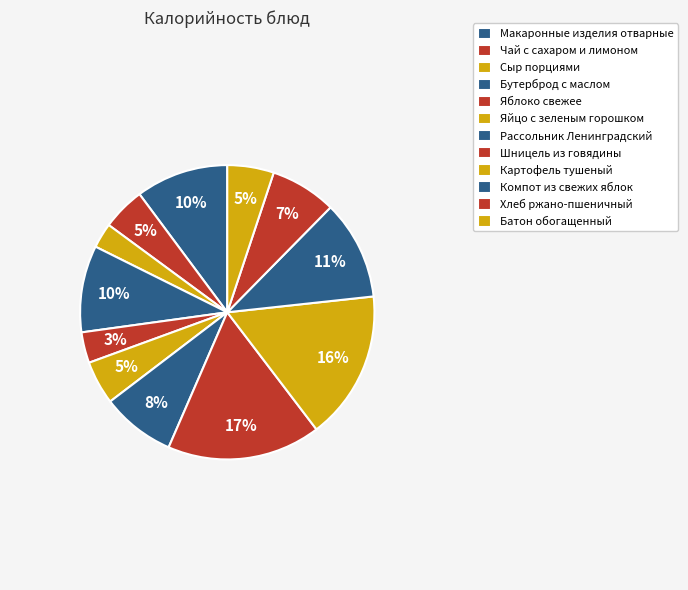

How many slices are in this pie chart?

12